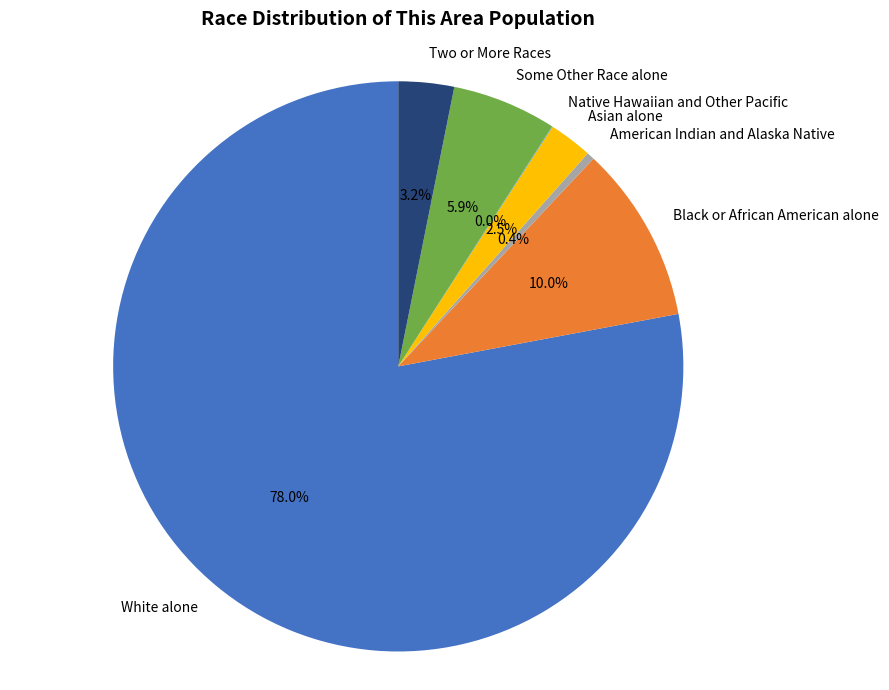

Which category accounts for the majority?

White alone